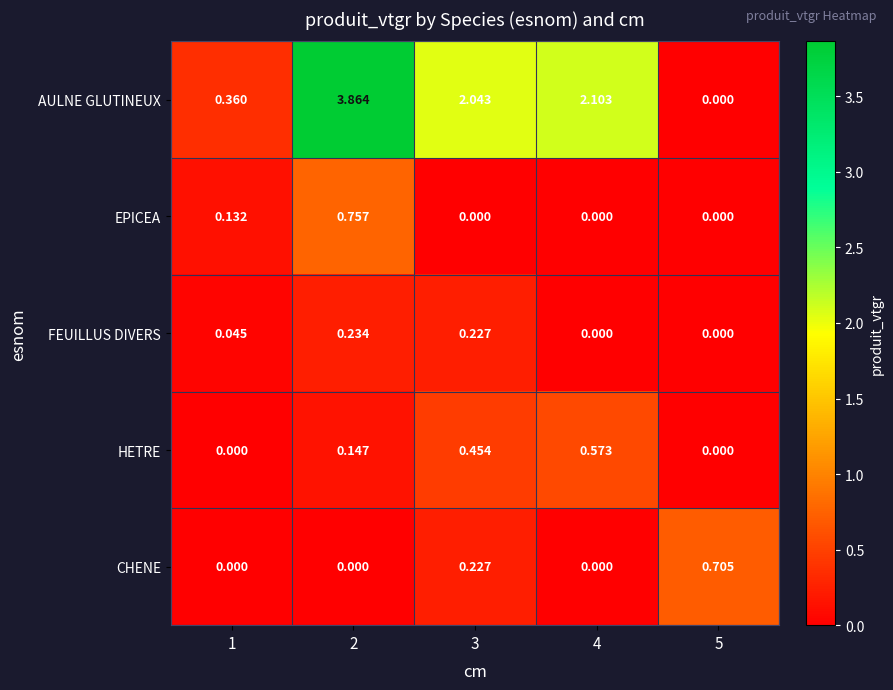

How many values in the AULNE GLUTINEUX series are below 2?

2